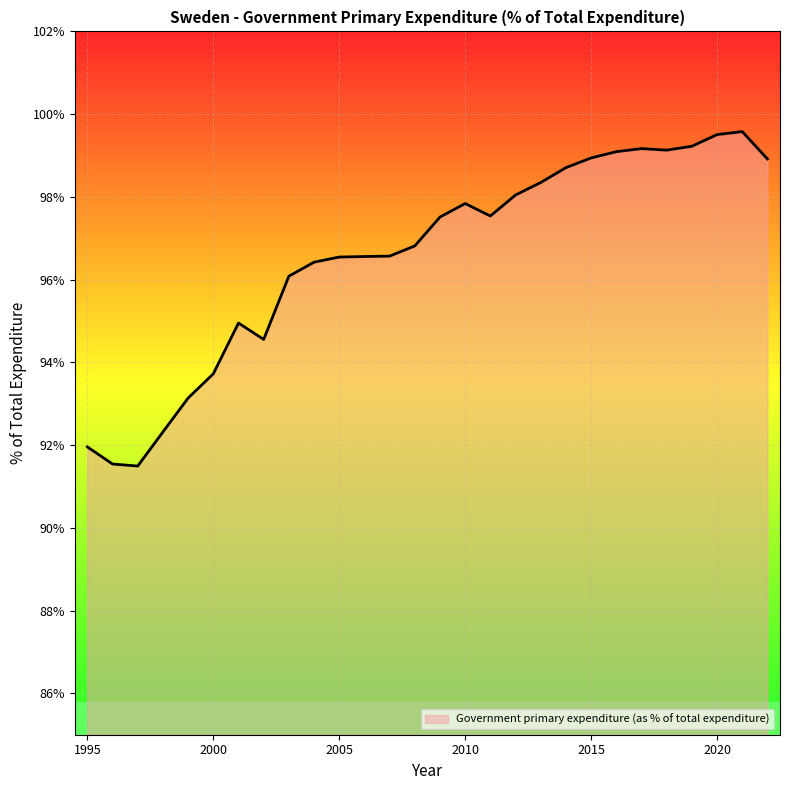

What is the minimum value shown in the chart?

91.5